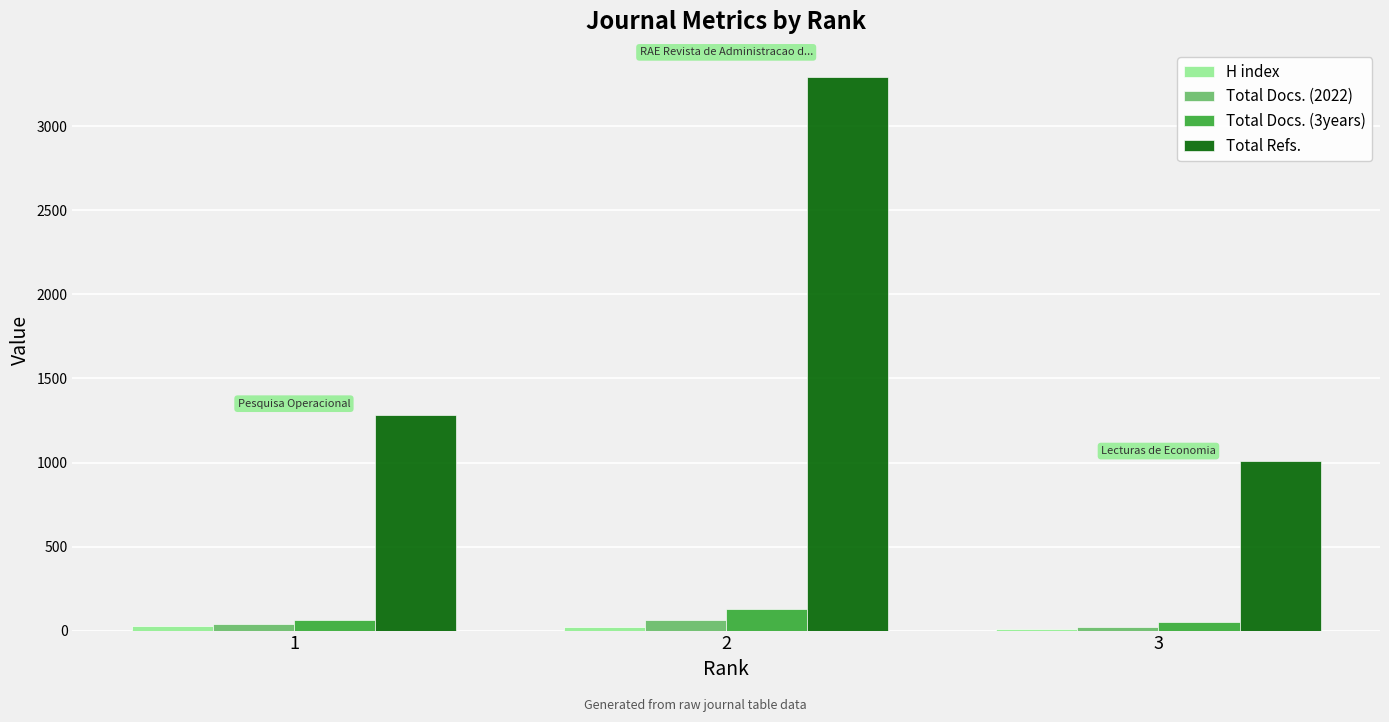

At which category is the sum across all series the highest?

2